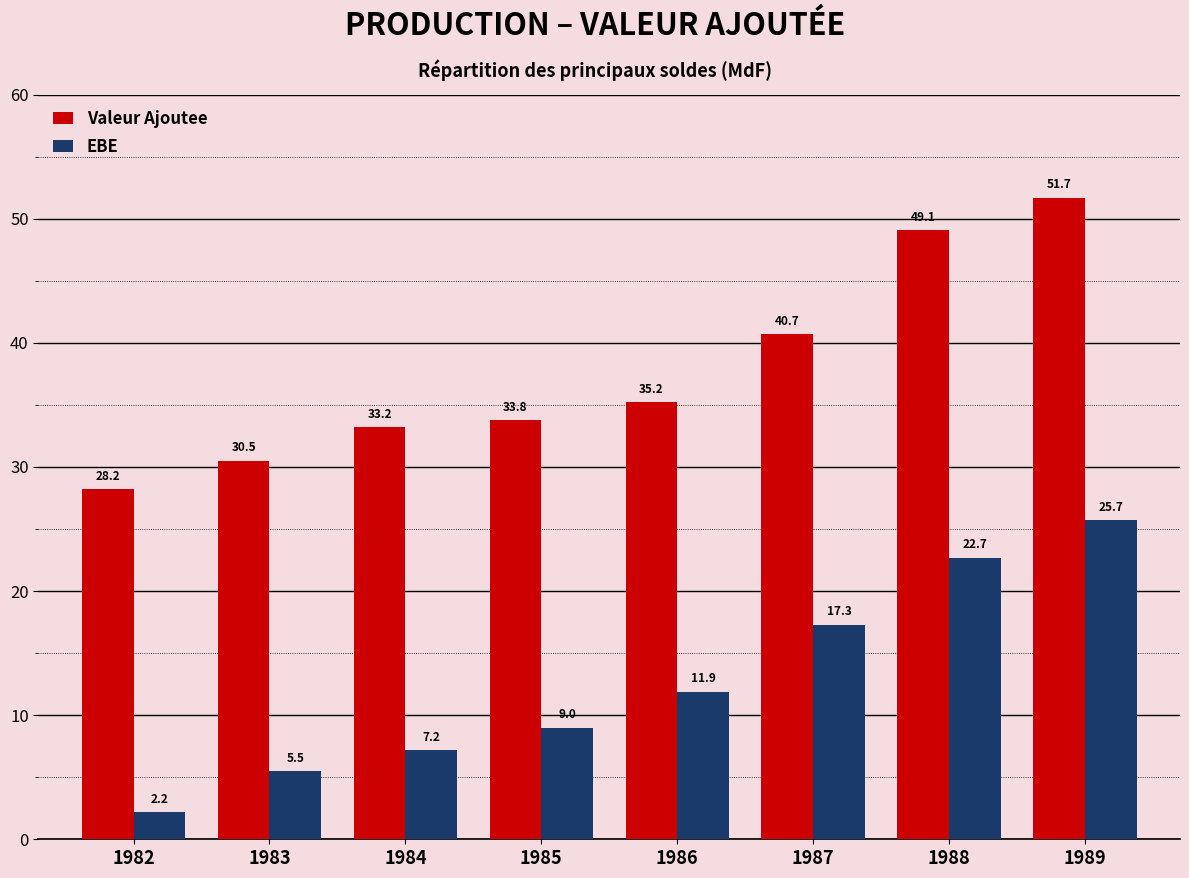

Between 1986 and 1989, which series saw the biggest shift?

Valeur Ajoutee